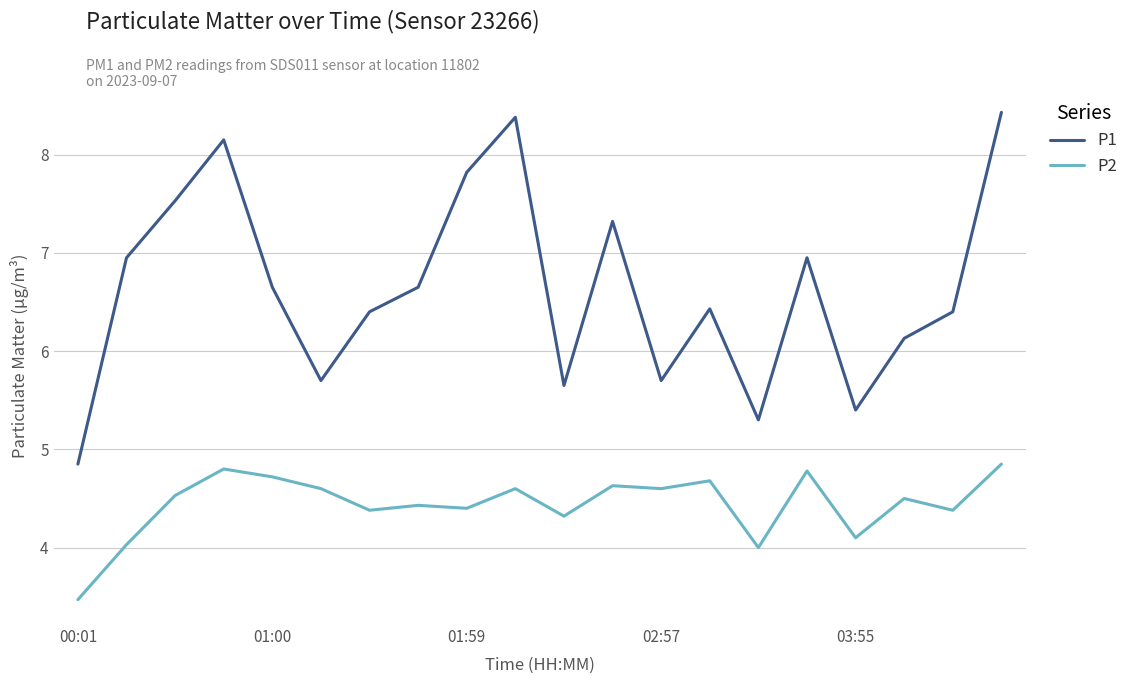

List the series in order of their overall mean, lowest first.

P2, P1